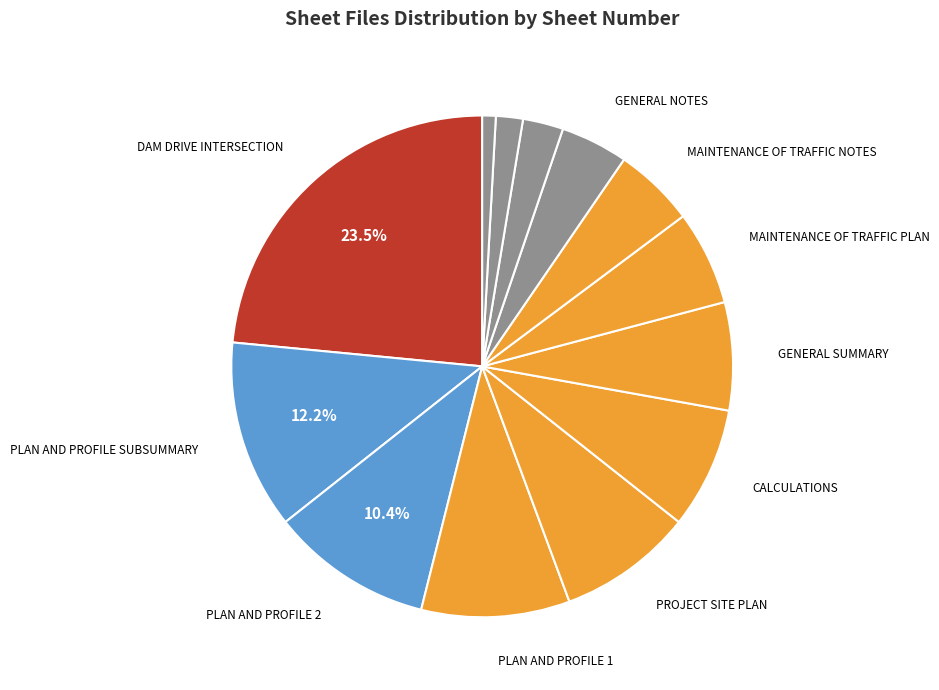

How many slices are in this pie chart?

13